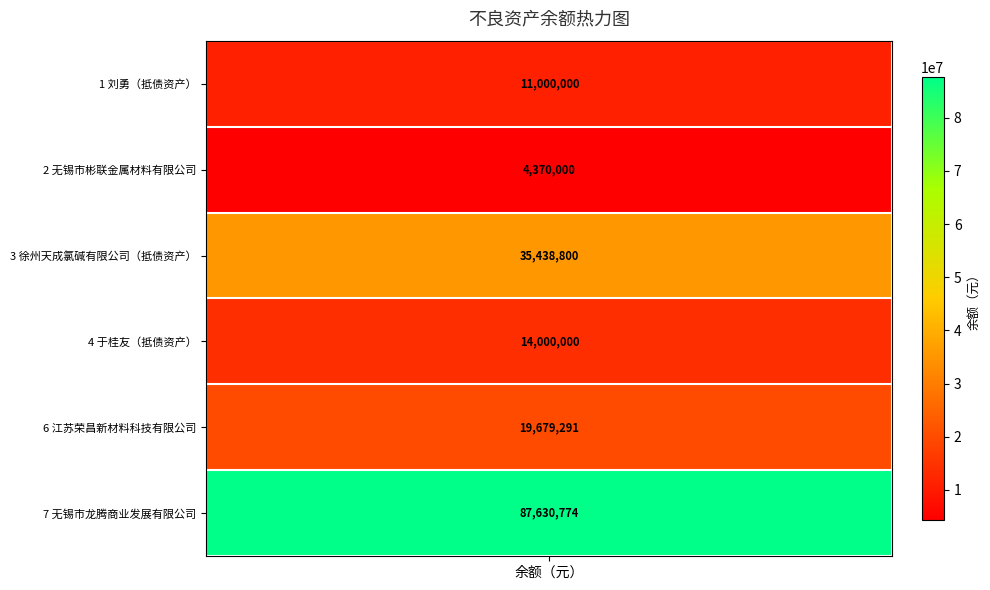

Is it true that the value at 于桂友（抵债资产） is 21014911.3?

False